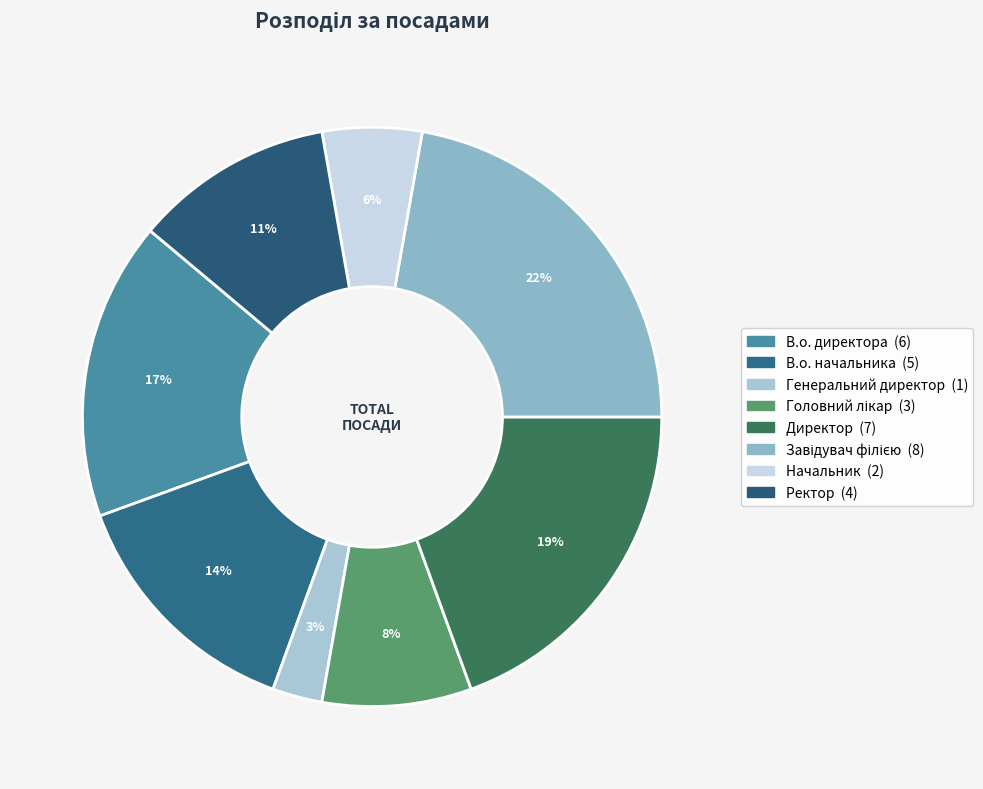

What portion of the pie excludes В.о. директора?

83.3%